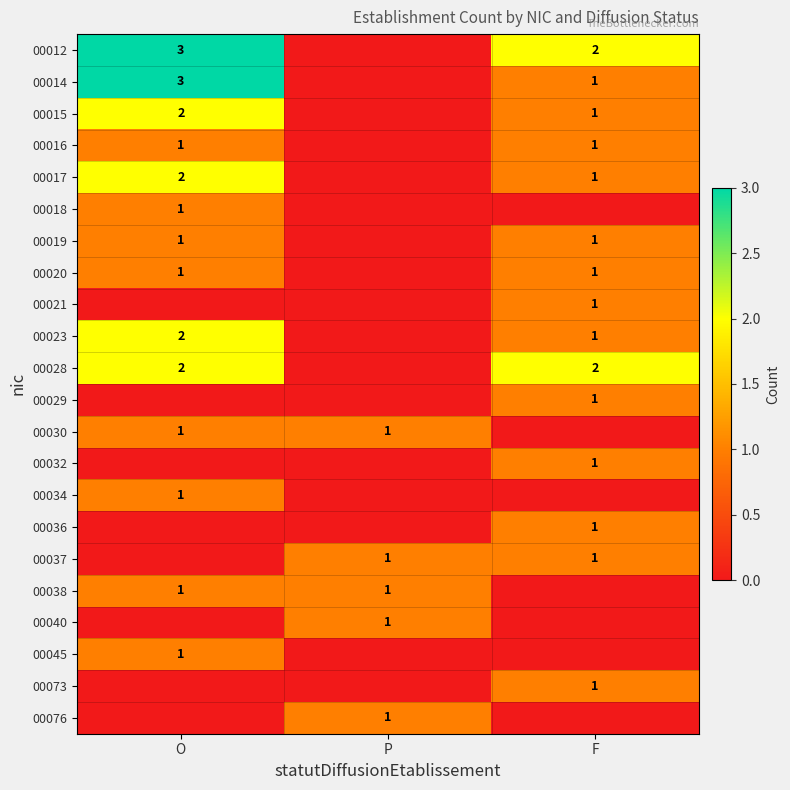

Is it true that 00030 equals 1 at P?

True